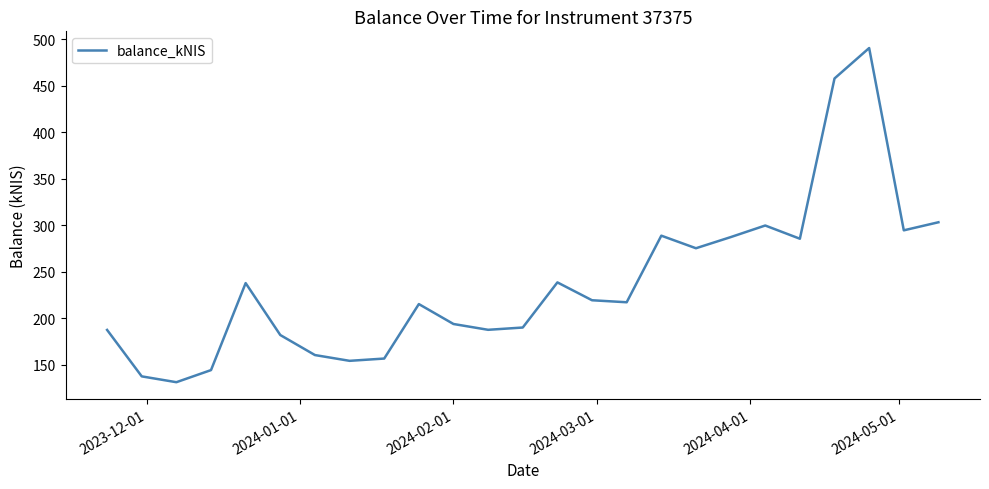

What is the greatest value displayed?

490.5